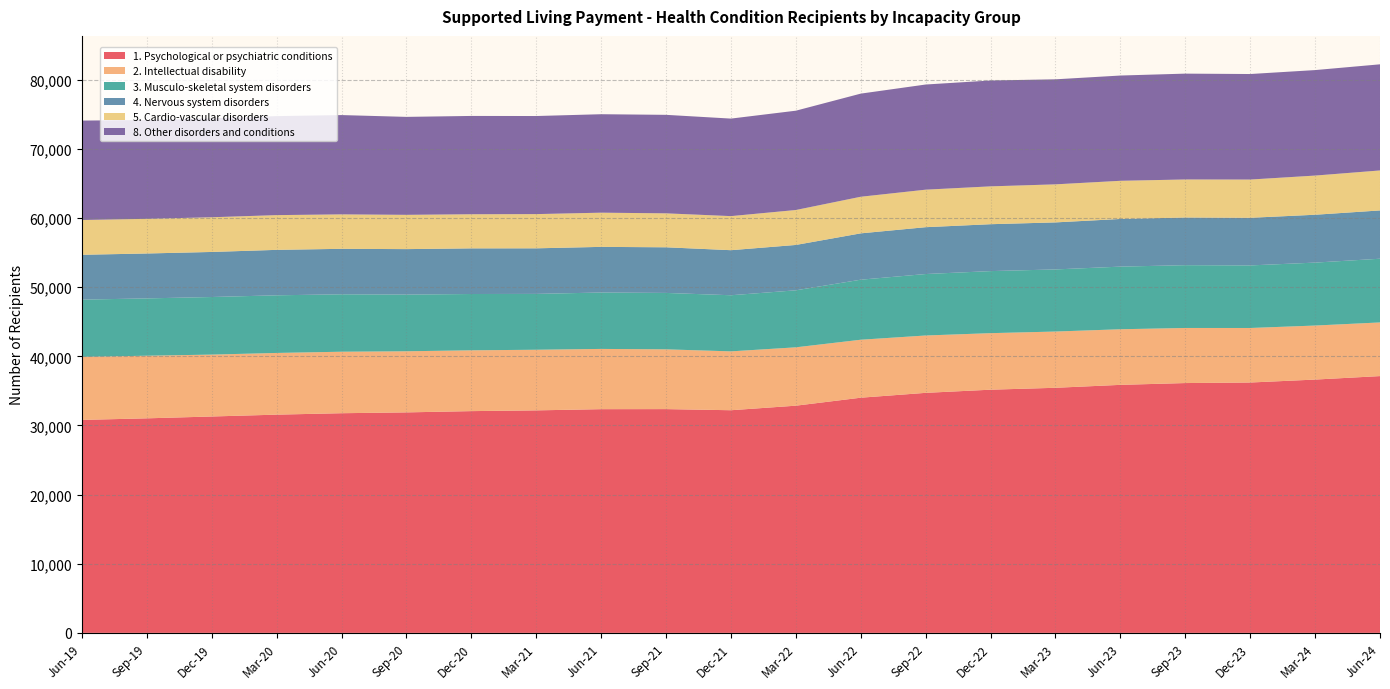

Reading left to right, list all the values displayed in this chart.

1. Psychological or psychiatric conditions: 30801	31029	31296	31563	31770	31890	32073	32181	32355	32364	32202	32859	34014	34716	35172	35448	35871	36132	36210	36636	37140
2. Intellectual disability: 9117	9057	8952	8925	8895	8838	8796	8769	8715	8646	8514	8442	8385	8295	8178	8136	8043	7968	7887	7815	7761
3. Musculo-skeletal system disorders: 8283	8292	8331	8337	8307	8202	8145	8079	8160	8160	8118	8247	8685	8892	8976	8985	9060	9084	9051	9105	9216
4. Nervous system disorders: 6486	6495	6516	6573	6576	6576	6600	6591	6600	6600	6516	6561	6702	6774	6783	6801	6894	6894	6888	6921	6984
5. Cardio-vascular disorders: 5031	5013	5019	5025	4983	4959	4935	4950	4947	4911	4929	5055	5295	5427	5475	5505	5520	5502	5532	5667	5784
8. Other disorders and conditions: 14379	14295	14316	14319	14364	14169	14220	14187	14241	14247	14106	14364	14916	15210	15312	15192	15225	15309	15264	15258	15351